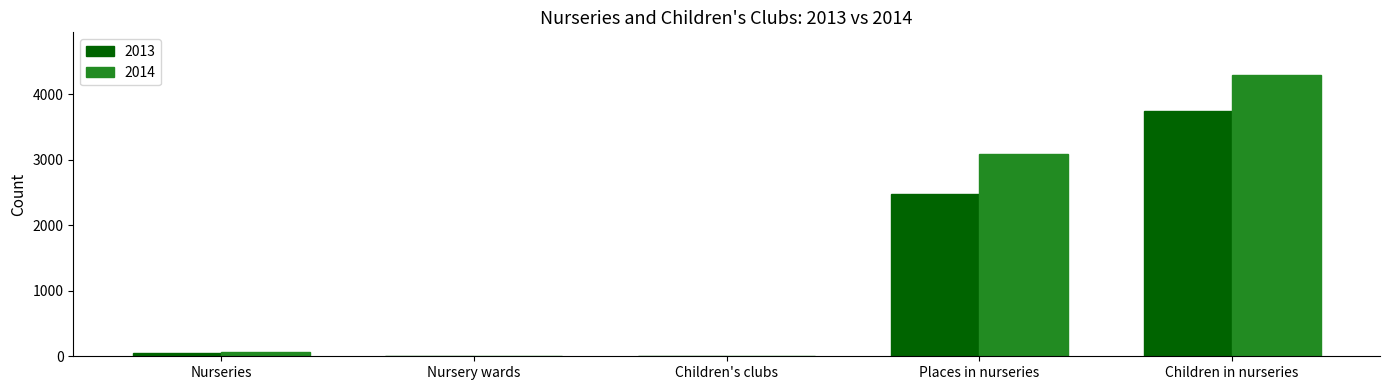

What is the sum of all 2014 values?

7458